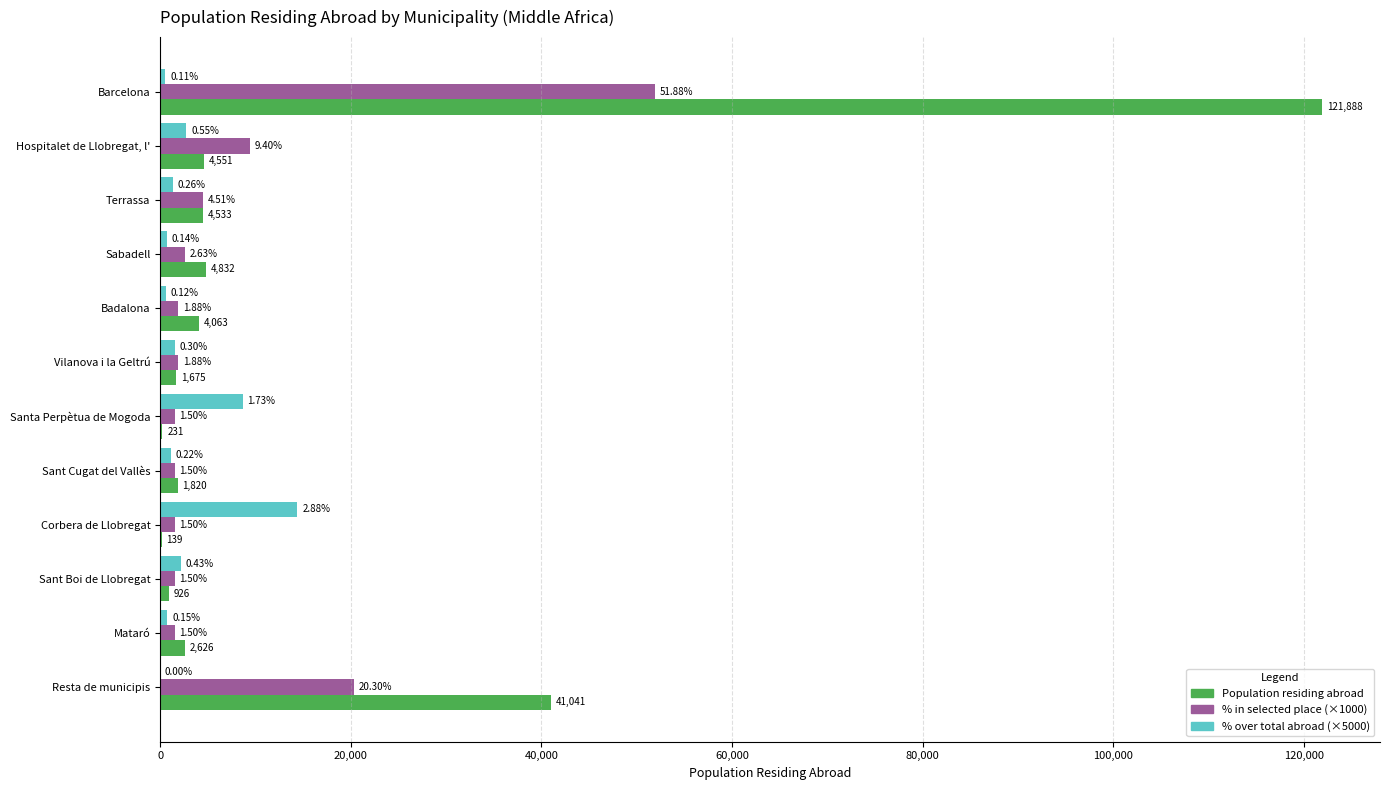

Reading right to left, extract all data points from this chart.

Population residing abroad: 41041.0	2626.0	926.0	139.0	1820.0	231.0	1675.0	4063.0	4832.0	4533.0	4551.0	121888.0
% in selected place (×1000): 20300.0	1500.0	1500.0	1500.0	1500.0	1500.0	1880.0	1880.0	2630.0	4510.0	9400.0	51880.0
% over total abroad (×5000): 0.0	750.0	2150.0	14400.0	1100.0	8650.0	1500.0	600.0	700.0	1300.0	2750.0	550.0